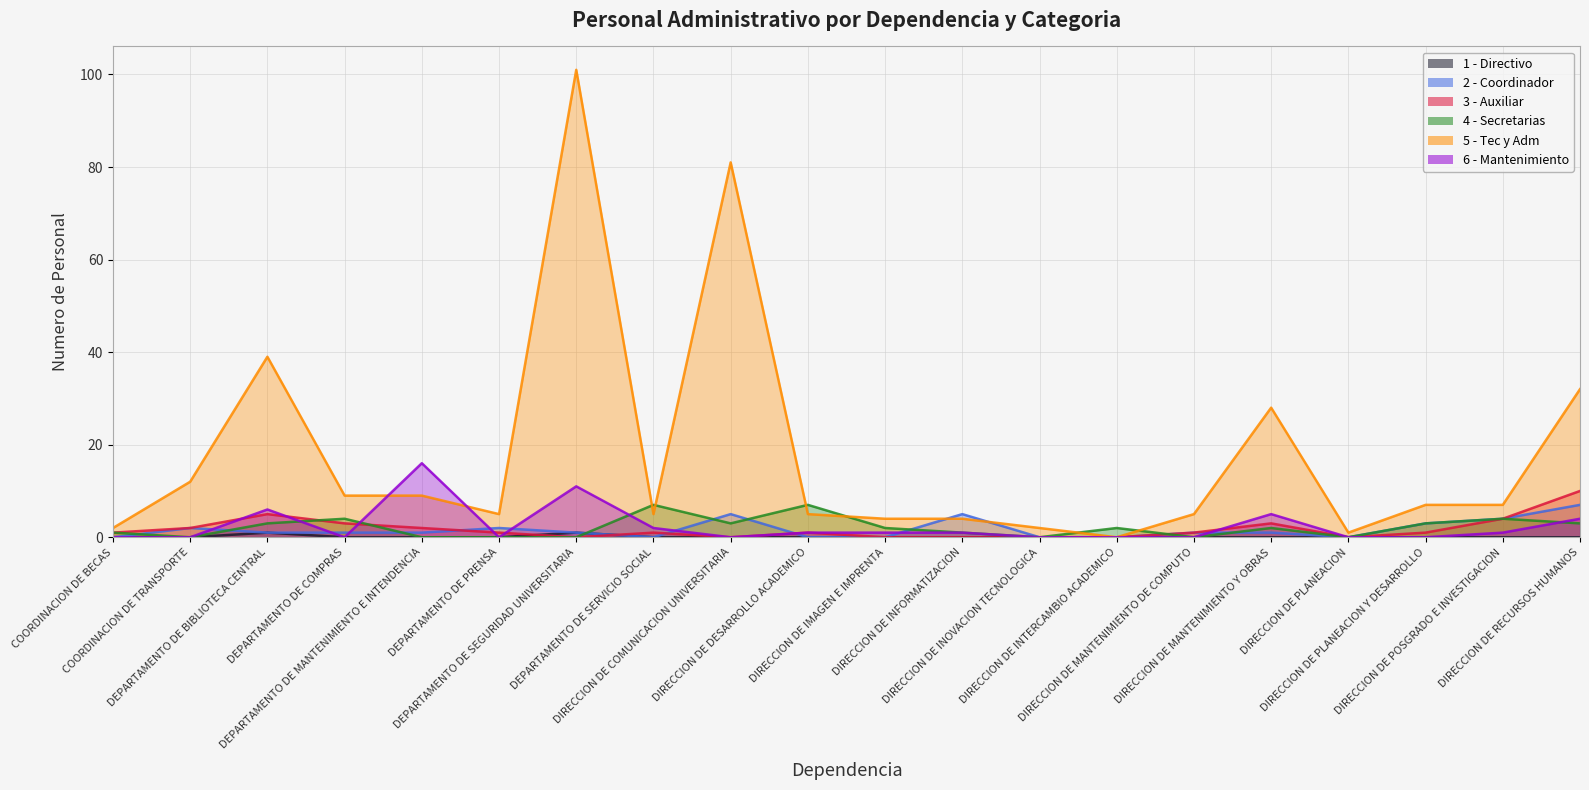

What is the greatest value displayed?

101